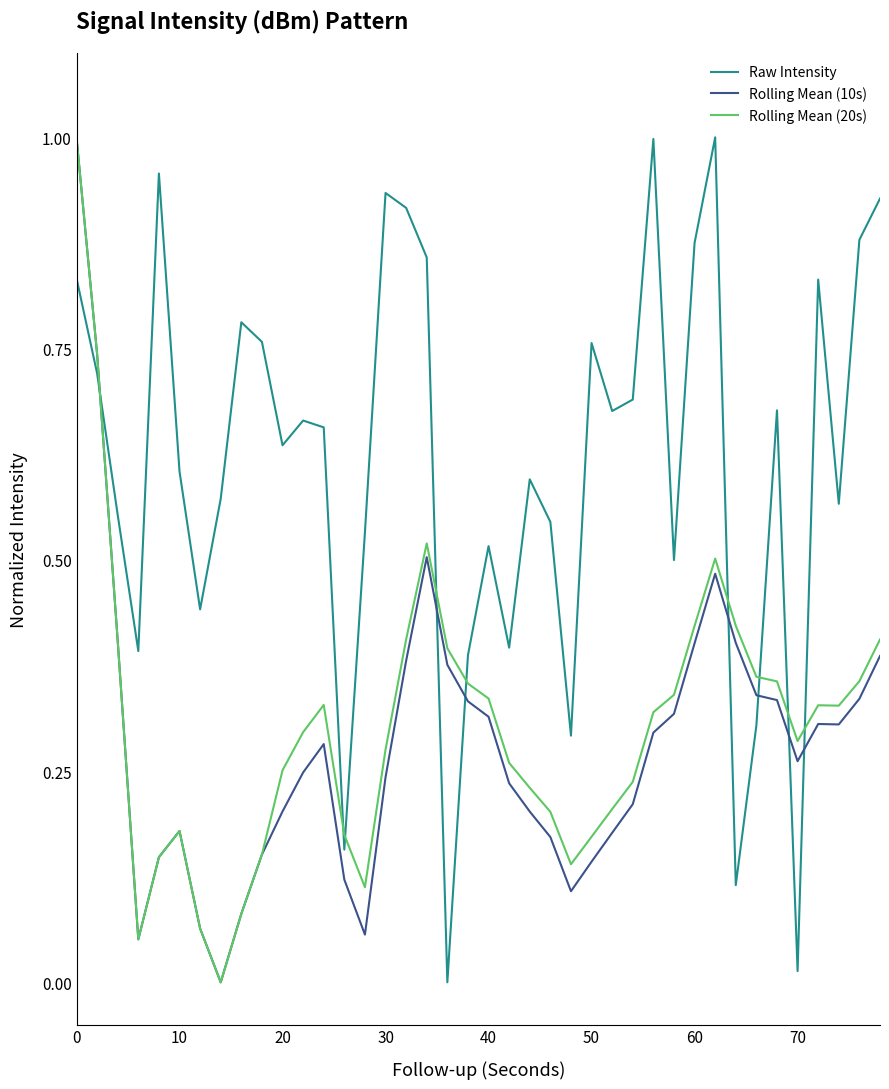

True or false: Rolling Mean (10s) and Raw Intensity intersect in this chart.

True